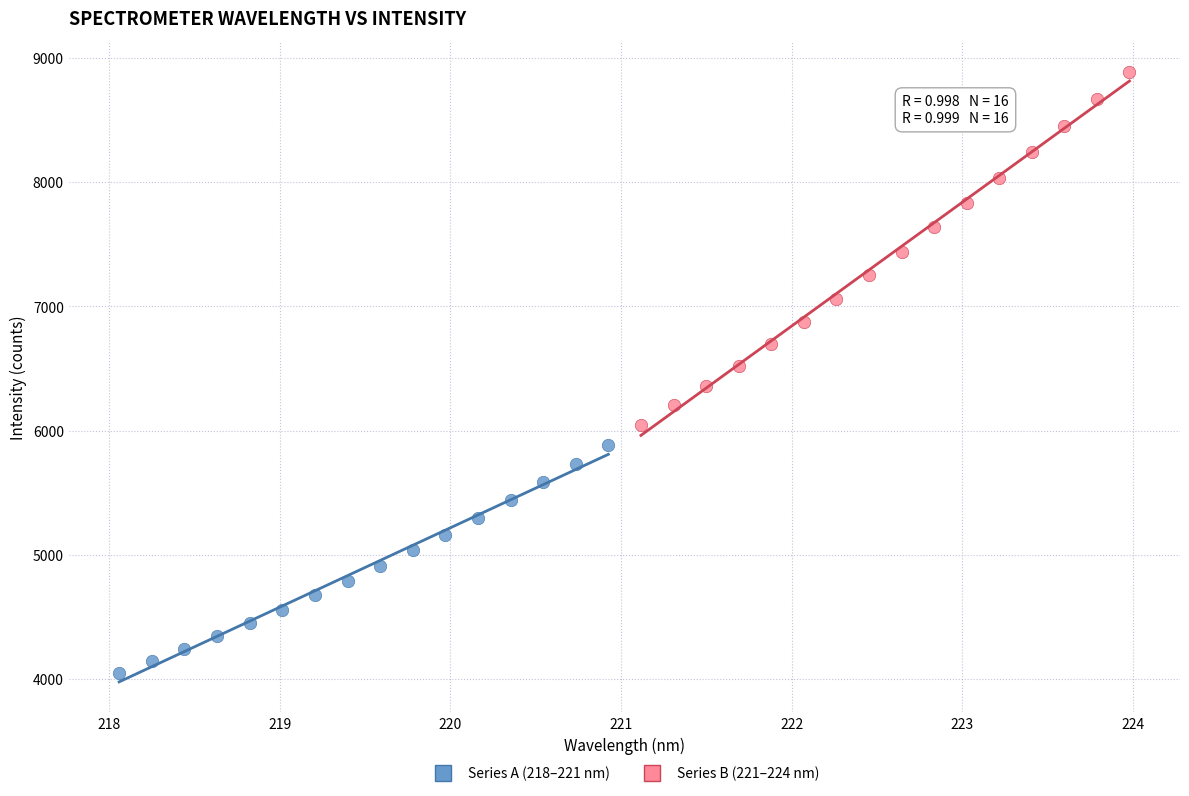

Which series reaches the minimum Y coordinate?

Series A (218–221 nm)